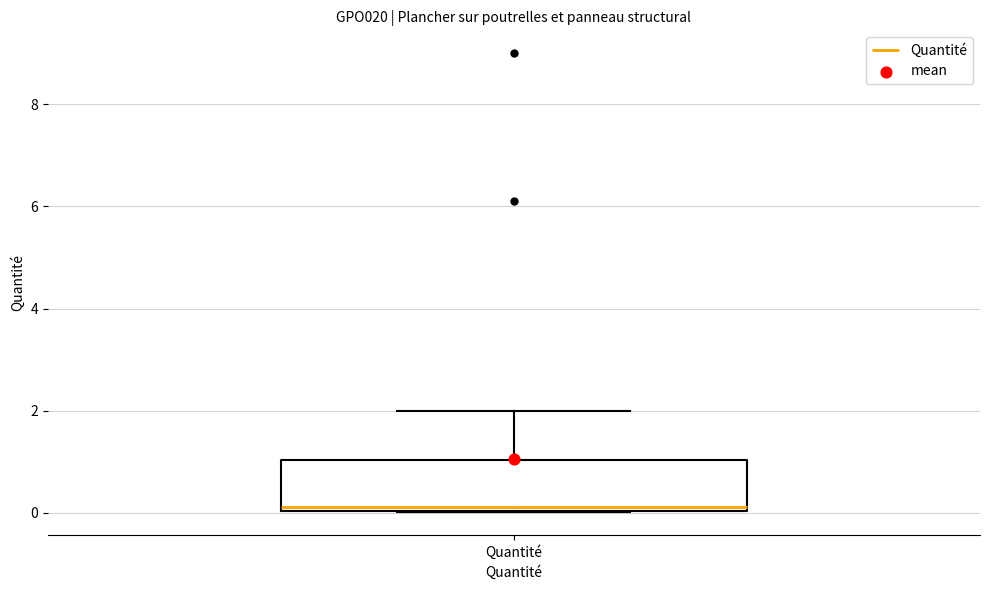

Where is the lower edge of the box for Quantité on the y-axis? The values are not printed on the chart, so give them approximately, as read against the axis.

0.0